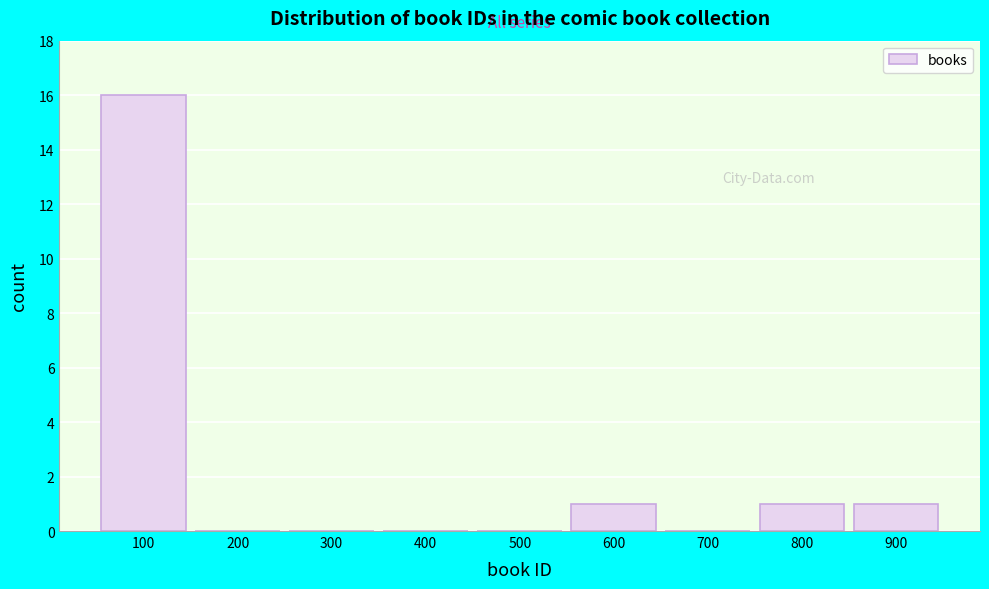

Reading right to left, list all the values displayed in this chart.

900=1	800=1	700=0	600=1	500=0	400=0	300=0	200=0	100=16